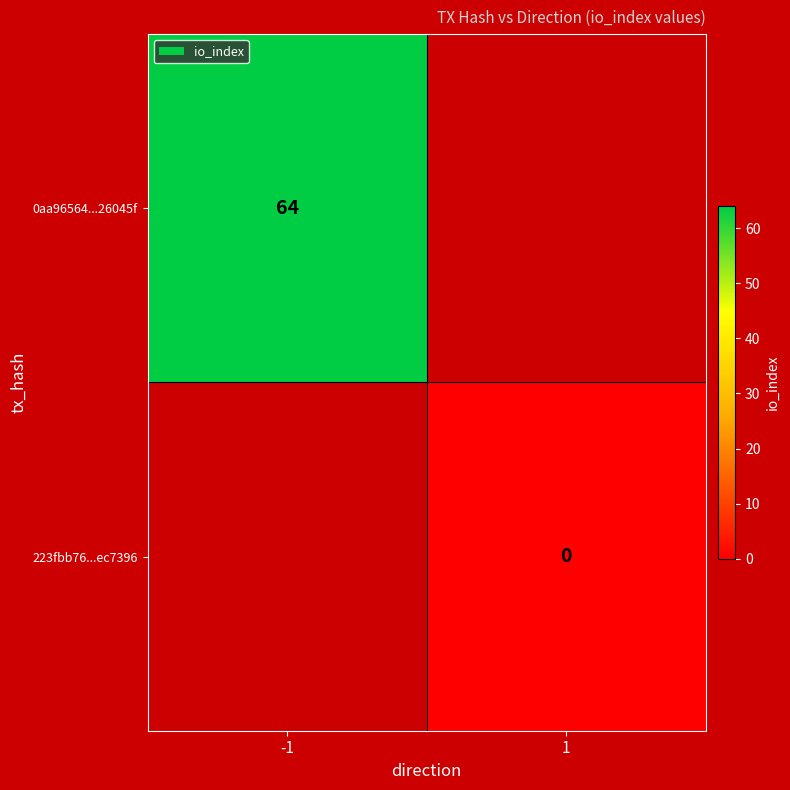

Is it true that 0aa96564...26045f equals 14 at -1?

False